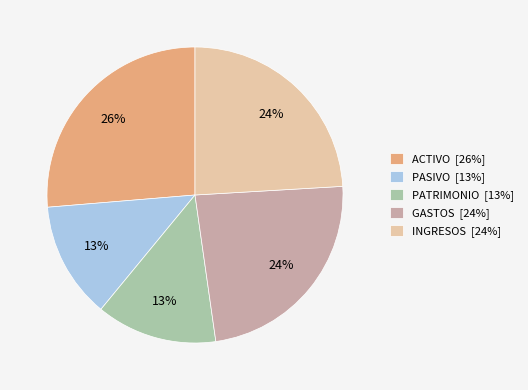

Which category has the biggest portion of the pie?

ACTIVO